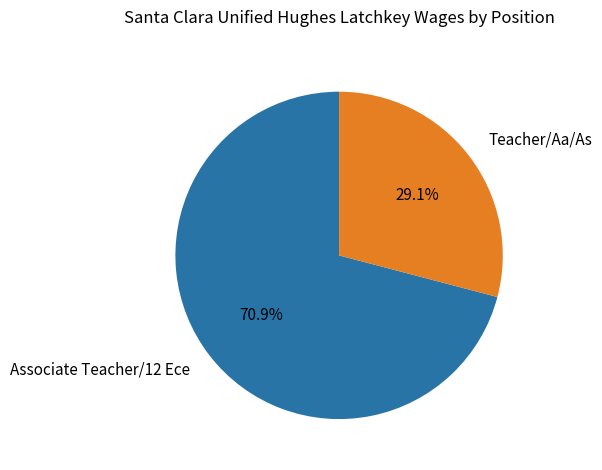

The Associate Teacher/12 Ece slice represents 80% of the pie. True or false?

False